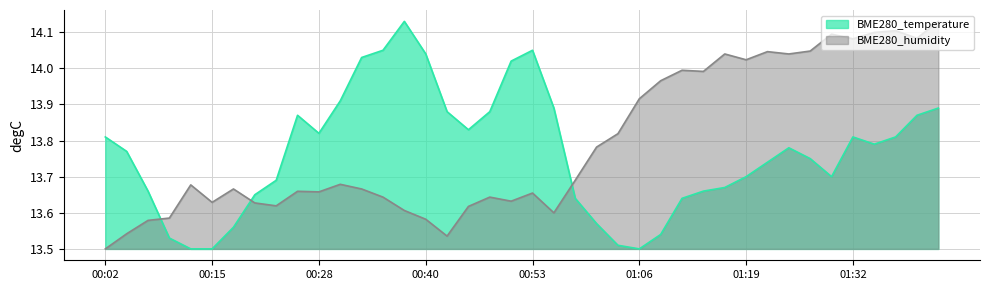

What are all the series names shown in the legend?

BME280_temperature, BME280_humidity